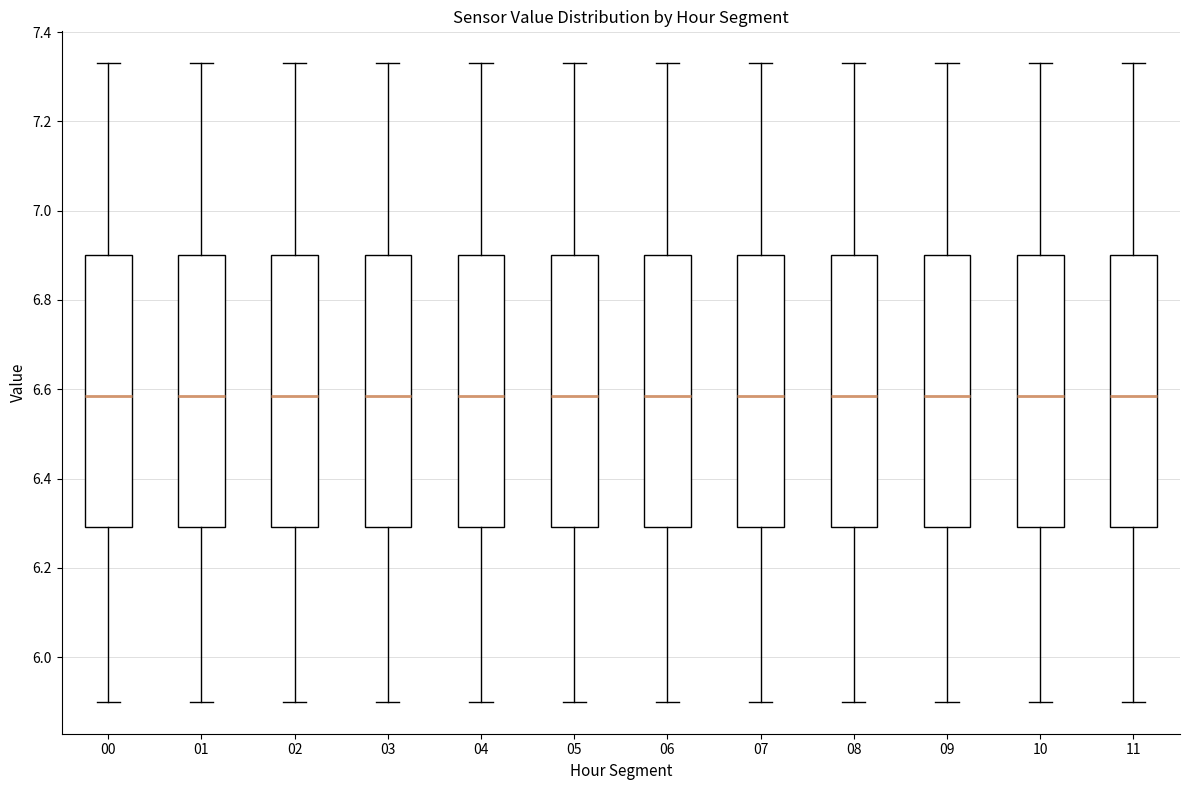

Where does the upper whisker of the box at x = 00 end on the y-axis? The values are not printed on the chart, so give them approximately, as read against the axis.

7.34